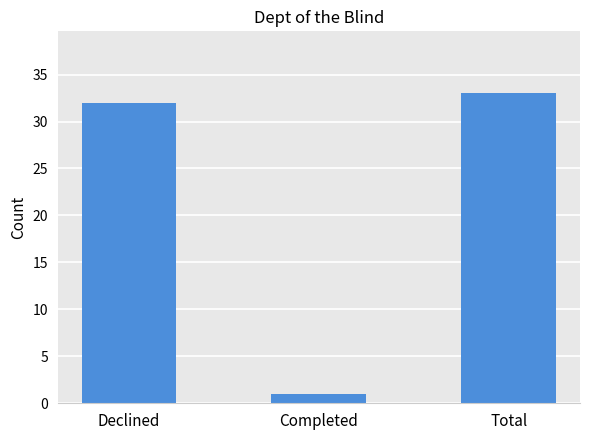

What is the label of the 1st bar from the right?

Total